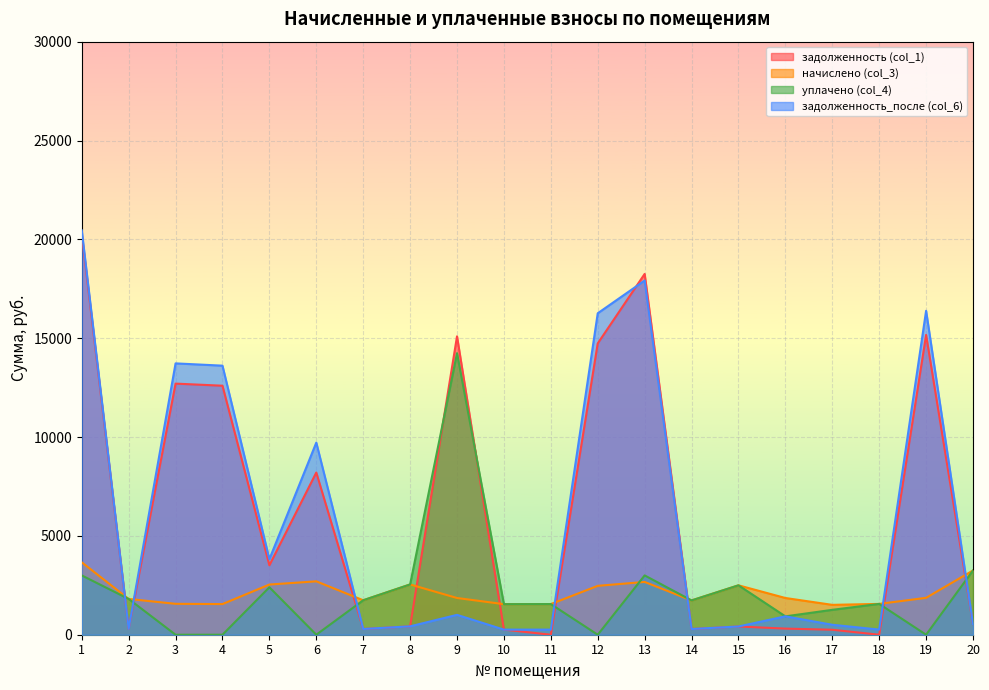

How many values in the задолженность_после (col_6) series exceed 929?

10